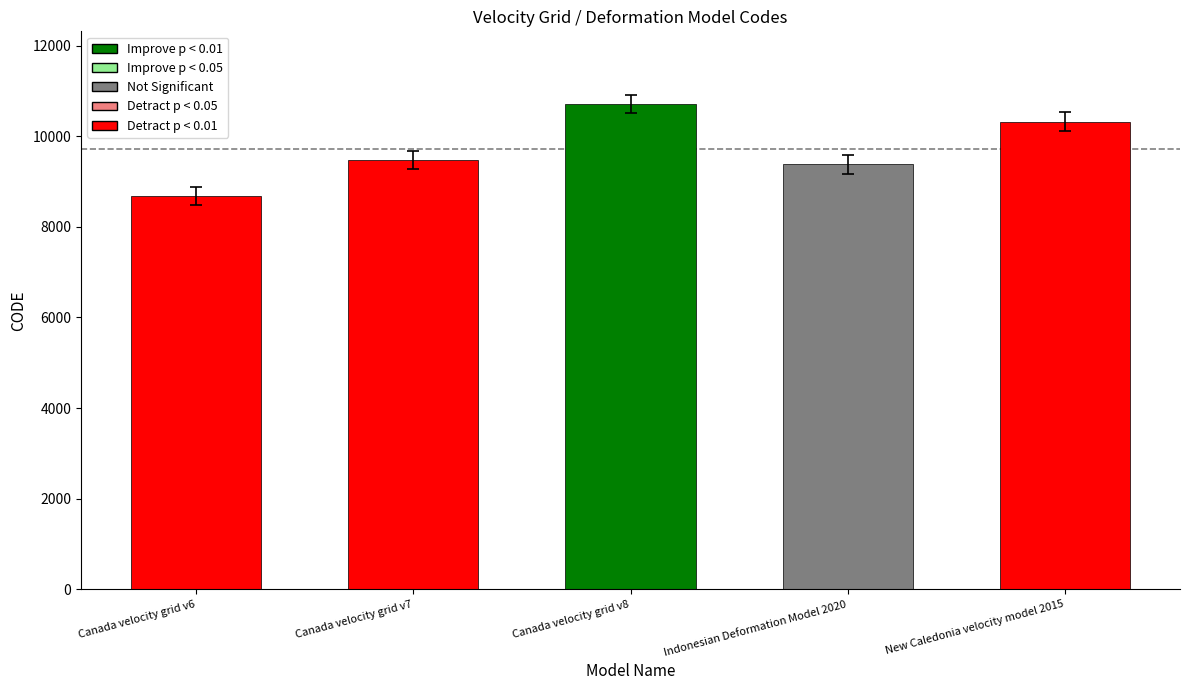

What is the sum of all values?

48564